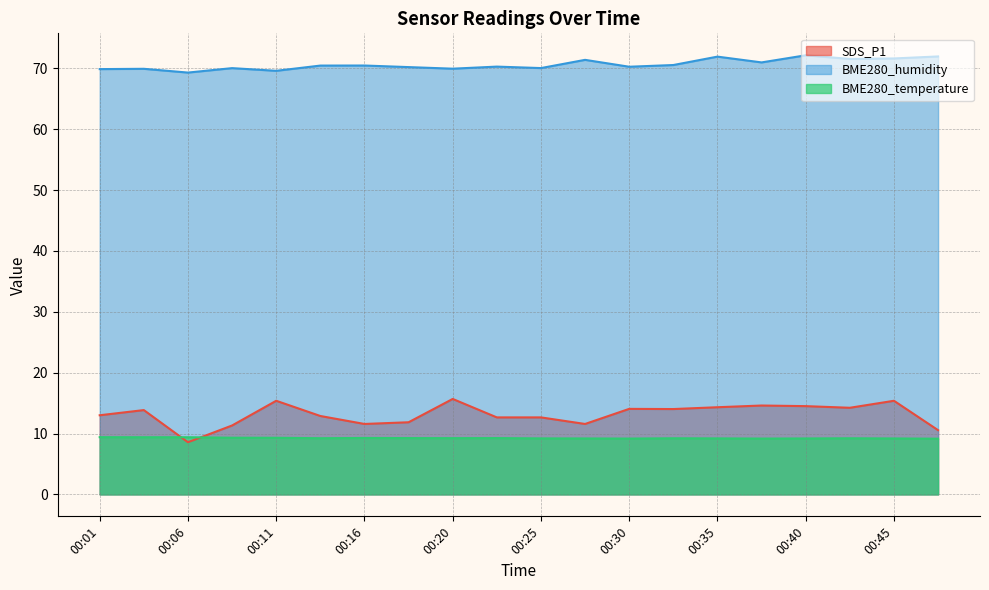

How many values in the SDS_P1 series are below 13?

9